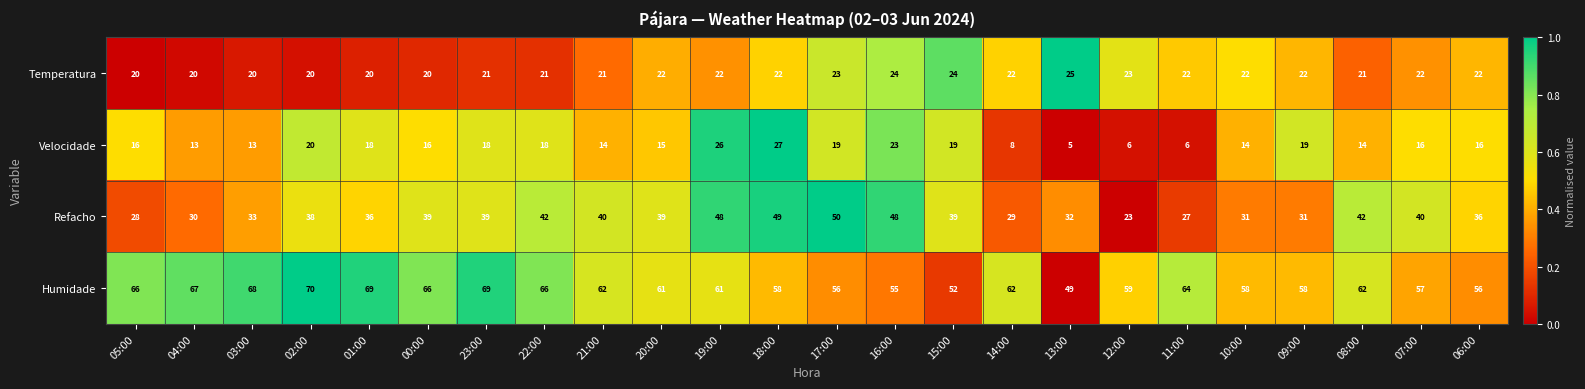

How many series are shown in this chart?

4